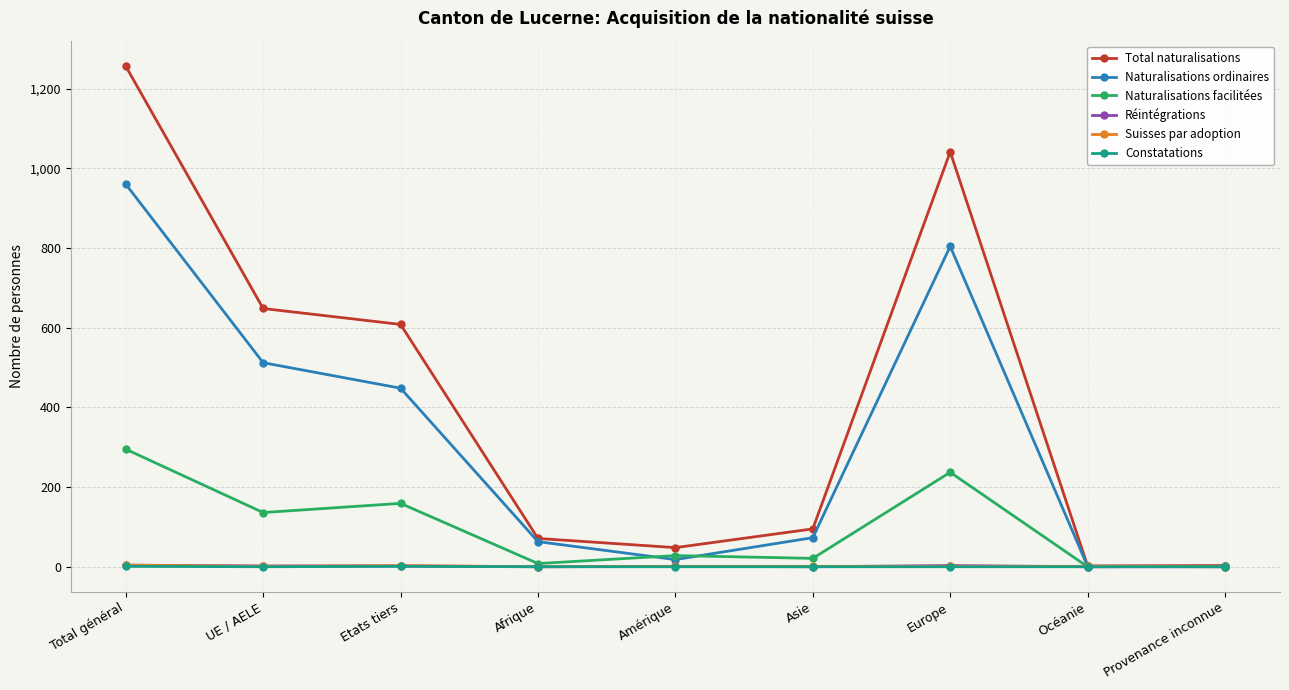

At which category does Naturalisations ordinaires reach its first local peak?

Europe